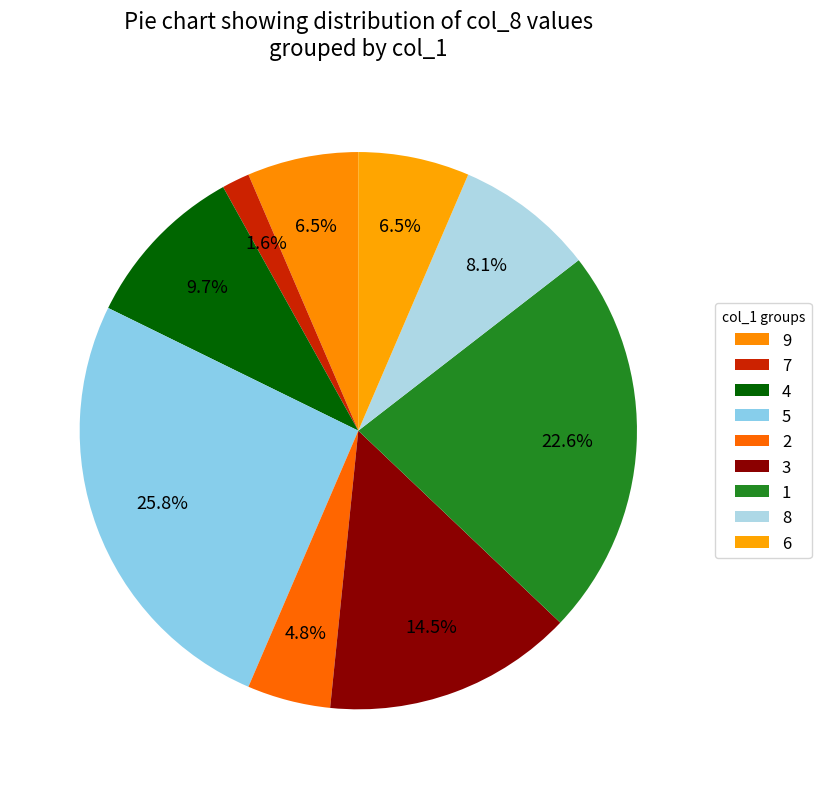

Is 9 the majority of the pie?

No